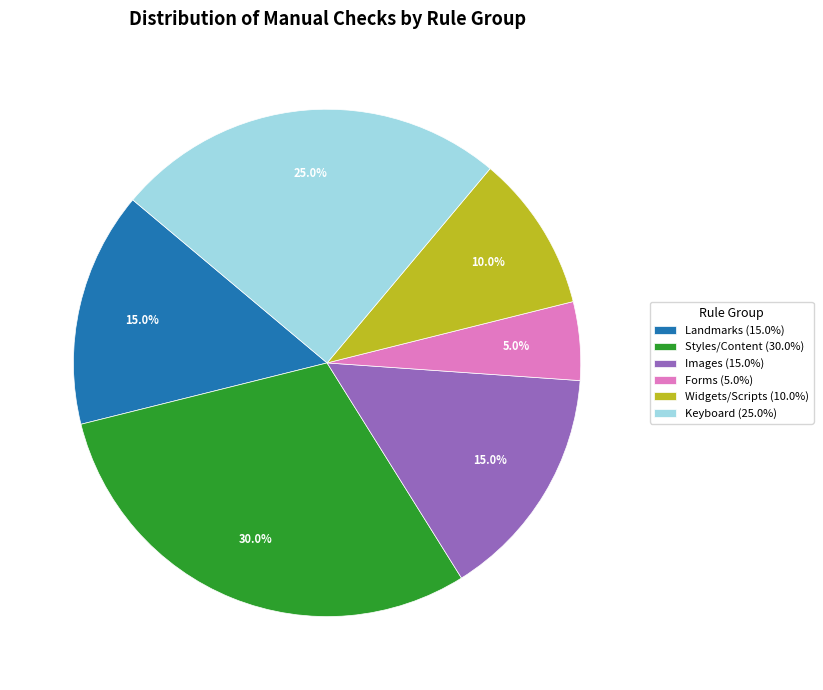

What percentage is NOT represented by Keyboard (25.0%)?

75.0%